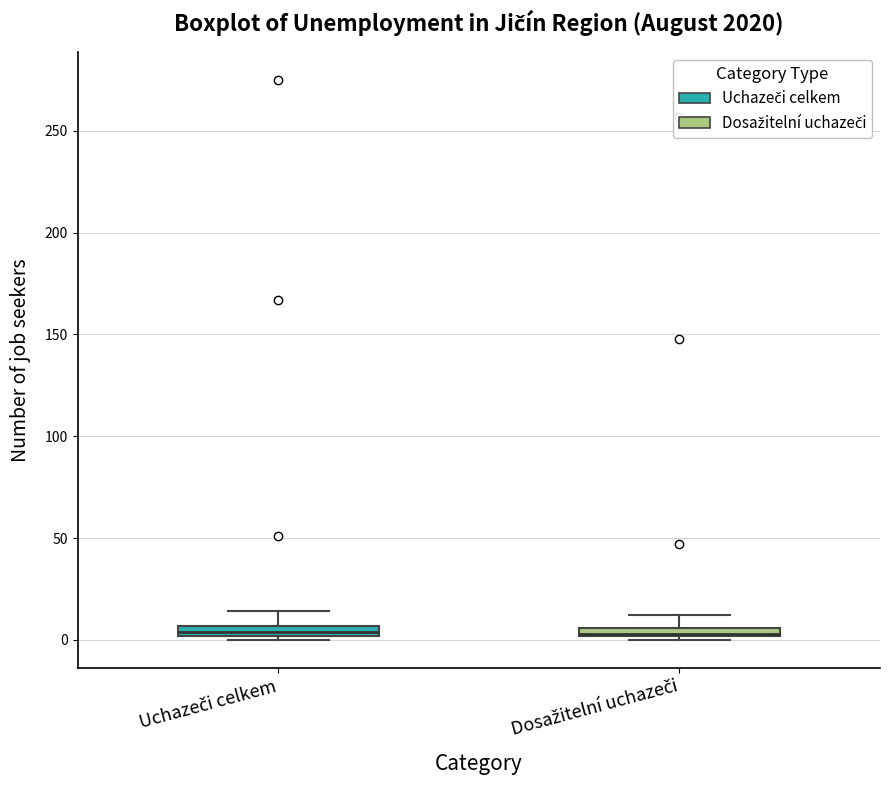

Where is the lower edge of the box for Dosažitelní uchazeči on the y-axis? The values are not printed on the chart, so give them approximately, as read against the axis.

0